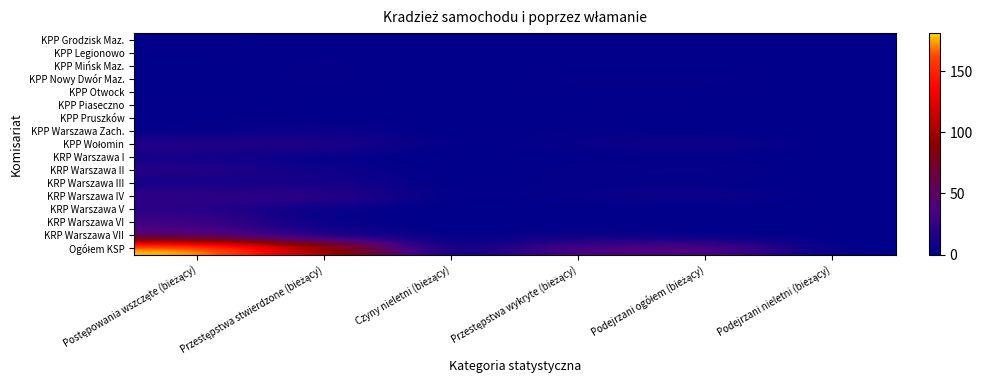

What is the maximum value shown in the chart?

181